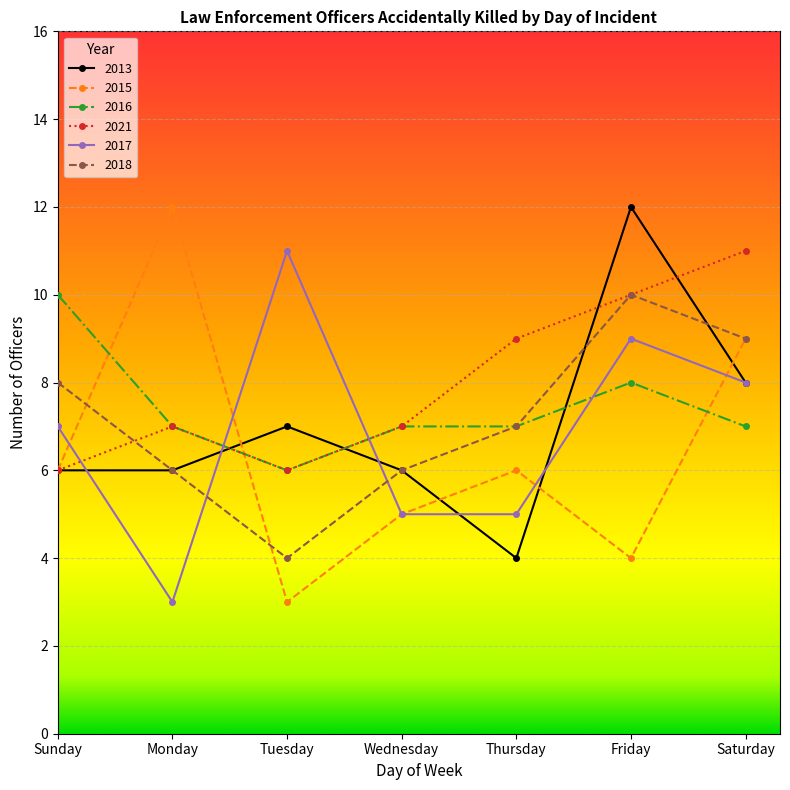

Reading left to right, extract all data points from this chart.

2013: 6	6	7	6	4	12	8
2015: 6	12	3	5	6	4	9
2016: 10	7	6	7	7	8	7
2021: 6	7	6	7	9	10	11
2017: 7	3	11	5	5	9	8
2018: 8	6	4	6	7	10	9